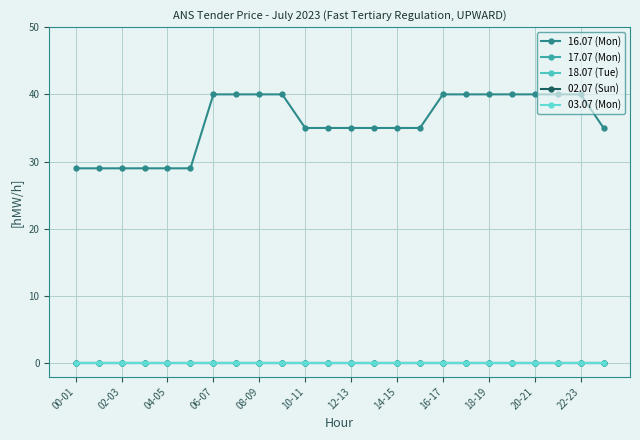

True or false: 02.07 (Sun) and 18.07 (Tue) intersect in this chart.

False